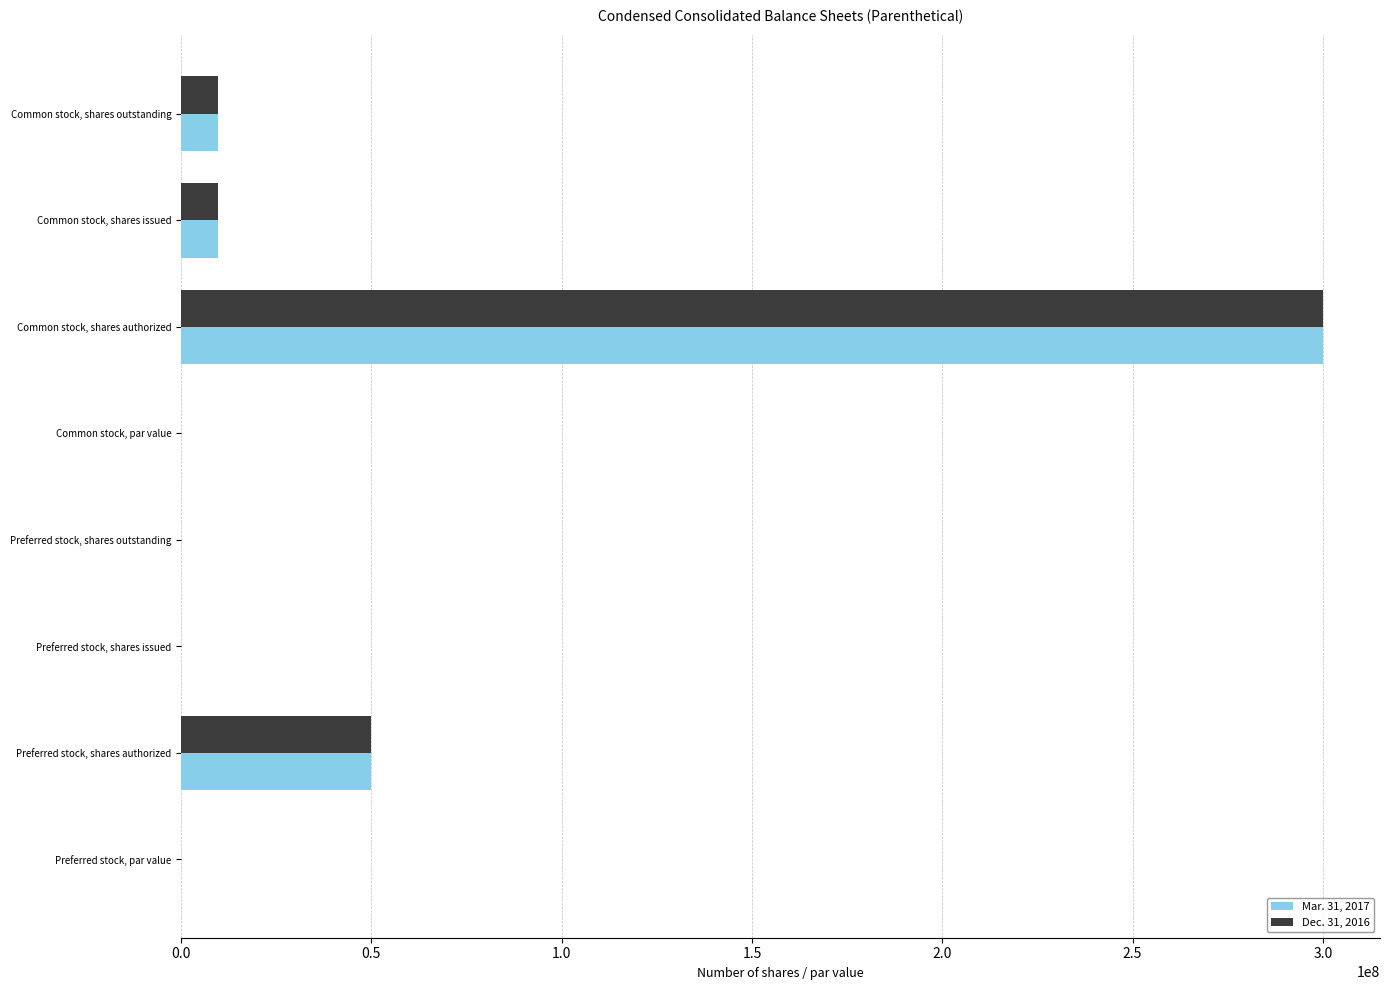

Which category has the highest value in the Dec. 31, 2016 series?

Common stock, shares authorized